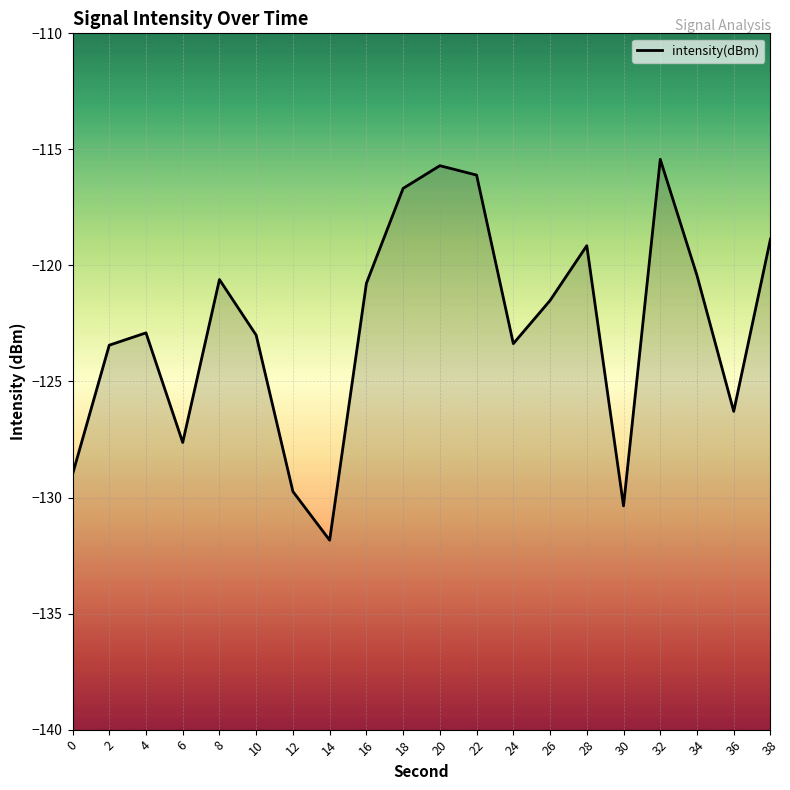

What is the approximate value at 32?

-115.4